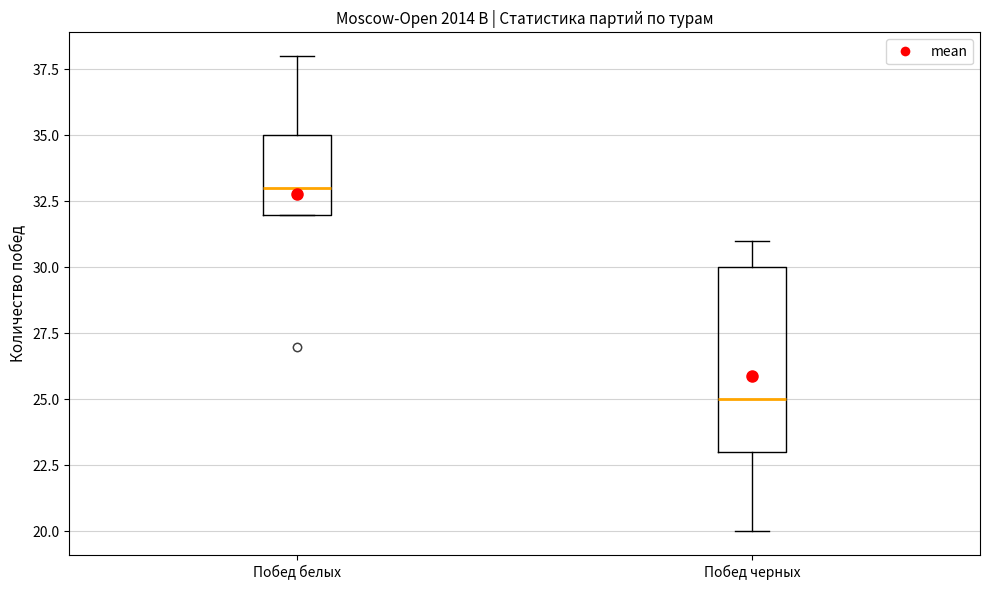

Reading left to right, transcribe this box plot: for each box, give where its median line is, the range the box spans, and where its two whiskers end, as read against the y-axis. The values are not printed on the chart, so give them approximately, as read against the axis.

Побед белых: median 33, box 32 to 35, whiskers 32 to 38
Побед черных: median 25, box 23 to 30, whiskers 20 to 31